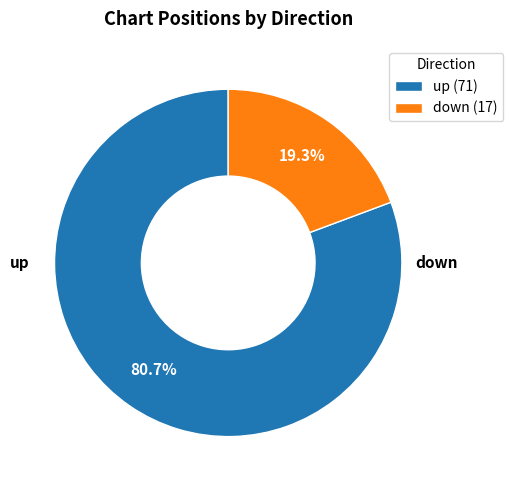

What is the largest slice in the pie chart?

up